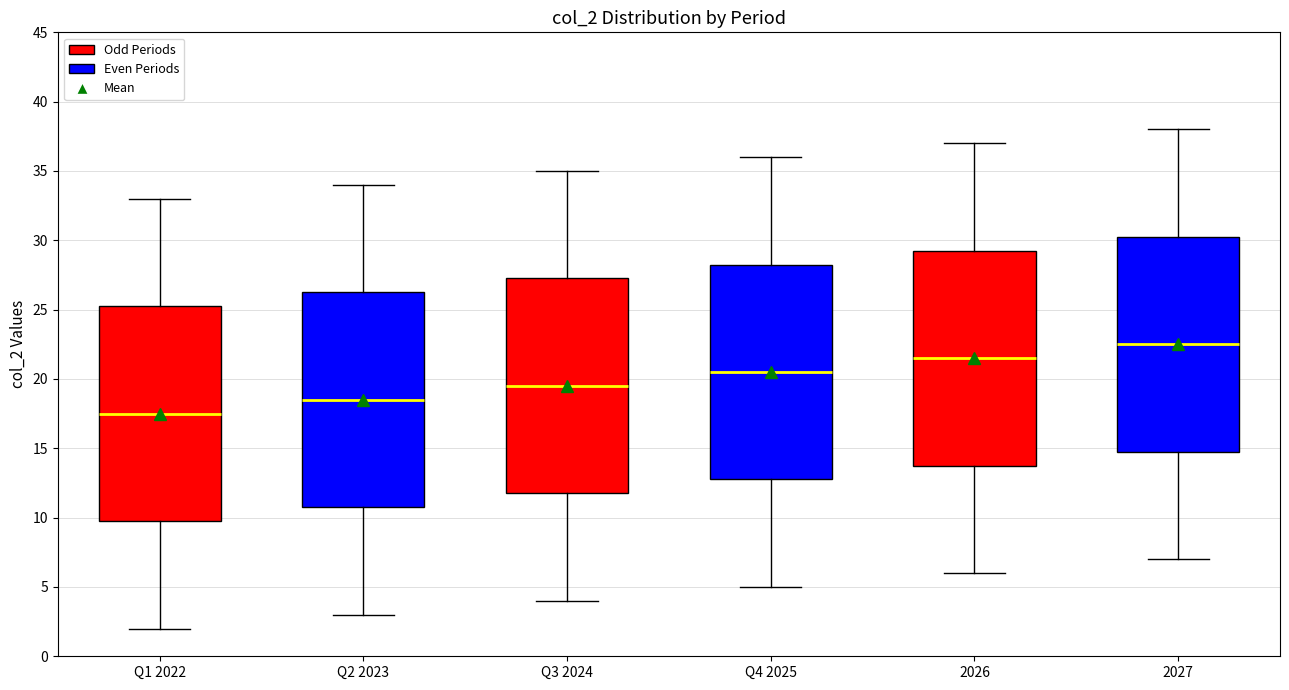

Where does the upper whisker of the box for Q2 2023 end on the y-axis? The values are not printed on the chart, so give them approximately, as read against the axis.

34.0